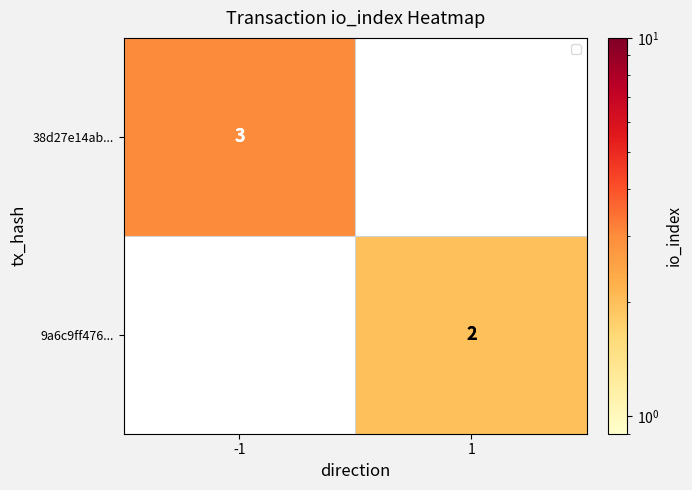

Is it true that 9a6c9ff476... equals 2 at 1?

True